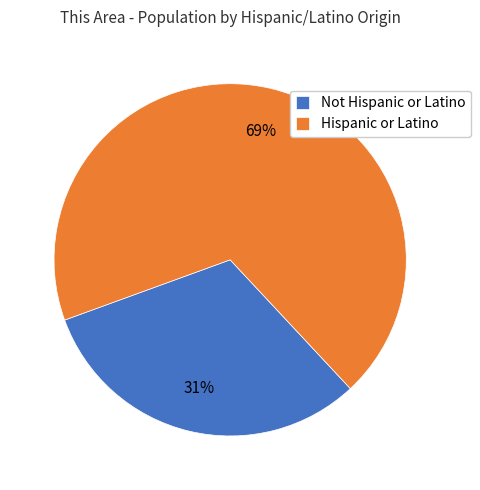

How many slices are in this pie chart?

2